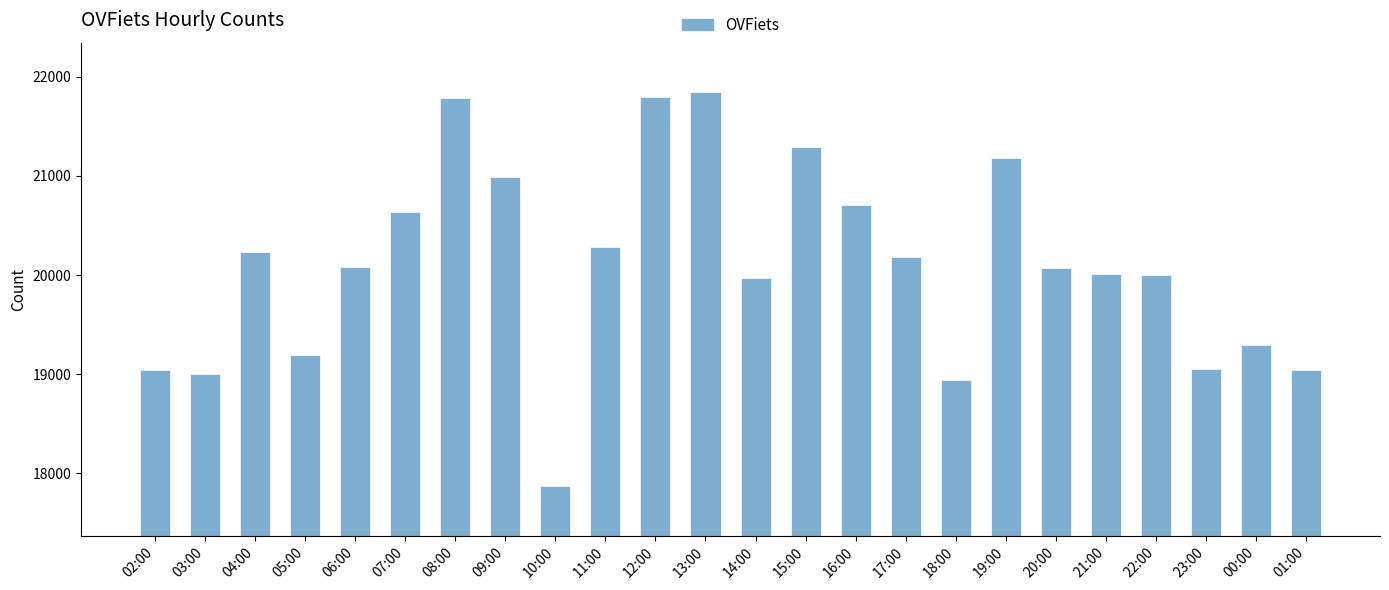

What is the smallest value displayed?

17872